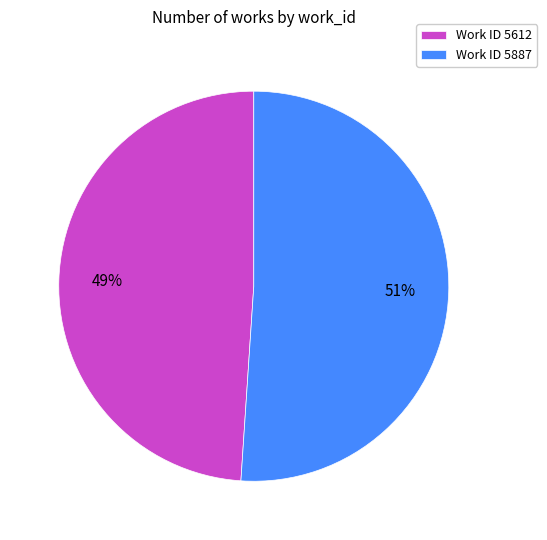

What is the smallest slice in the pie chart?

Work ID 5612